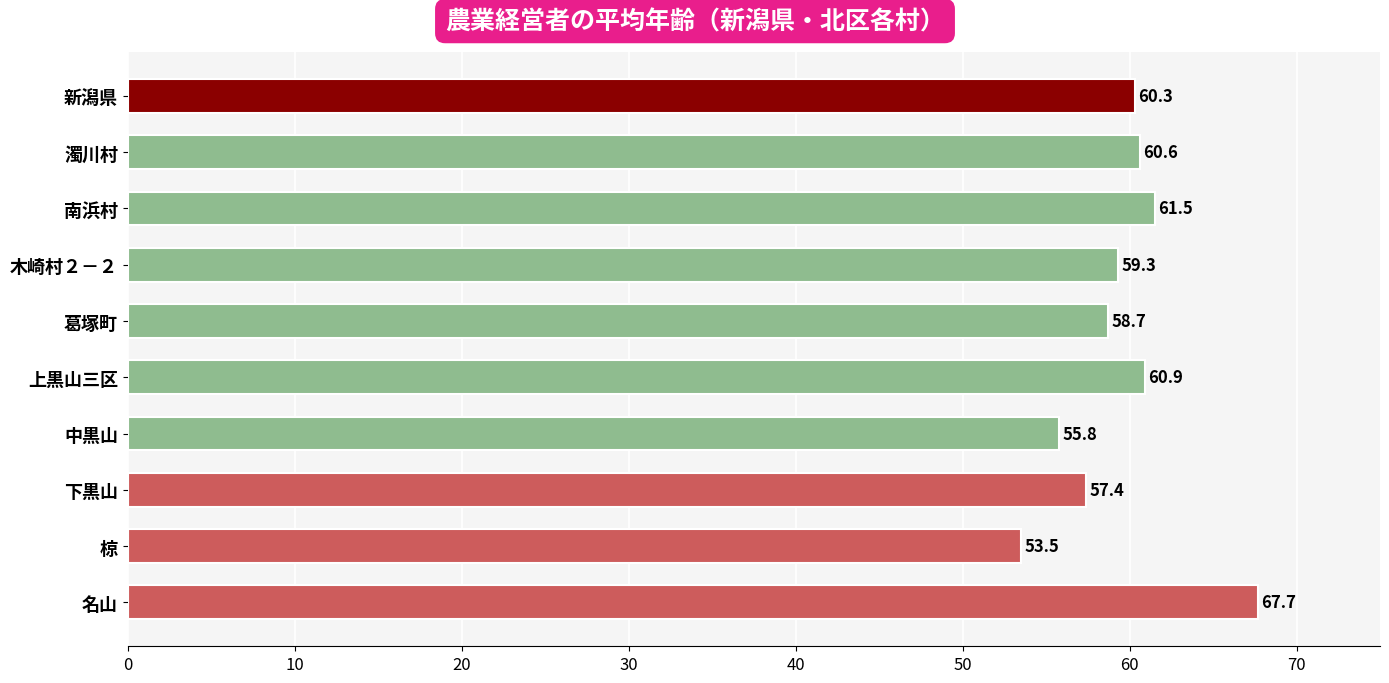

How many categories are shown in the chart?

10